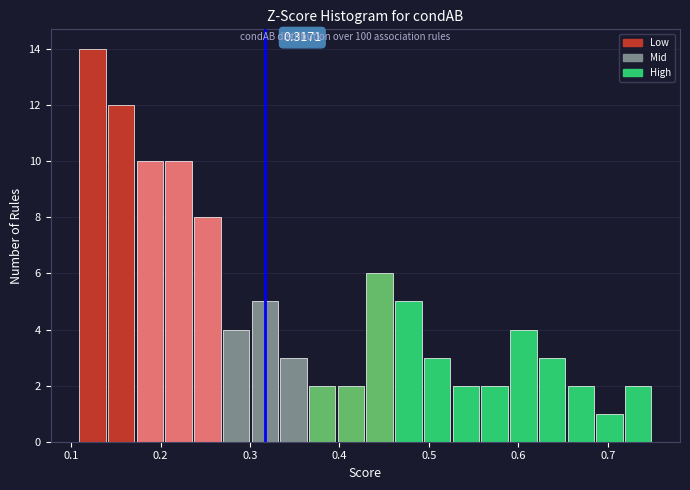

Around what value on the x-axis is the tallest bar? Give the approximate position of its centre, as read against the axis.

0.12